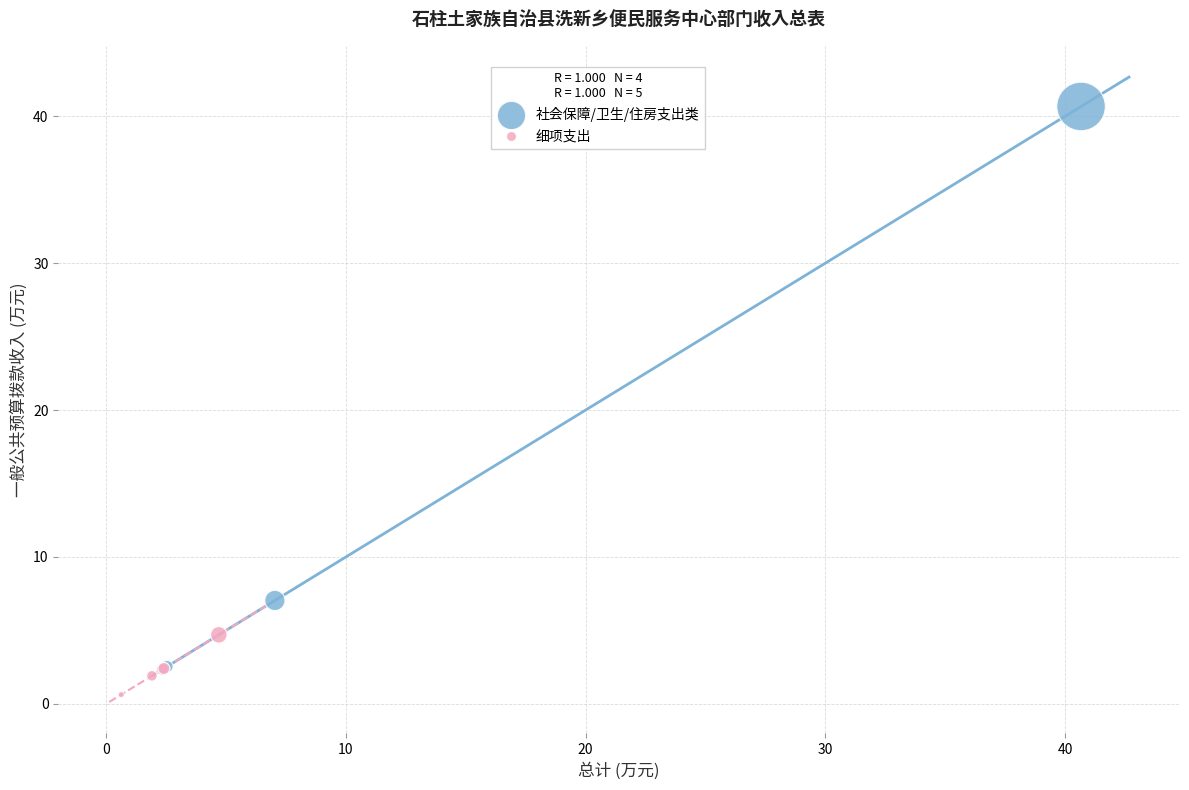

Which series reaches the maximum Y coordinate?

社会保障/卫生/住房支出类